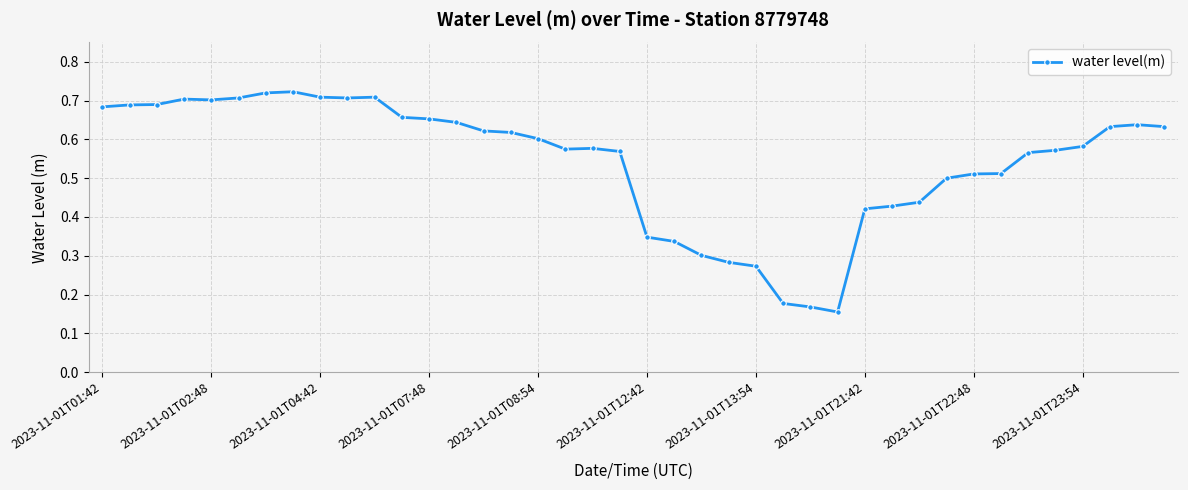

Count the values in the range 0 to 1.

40